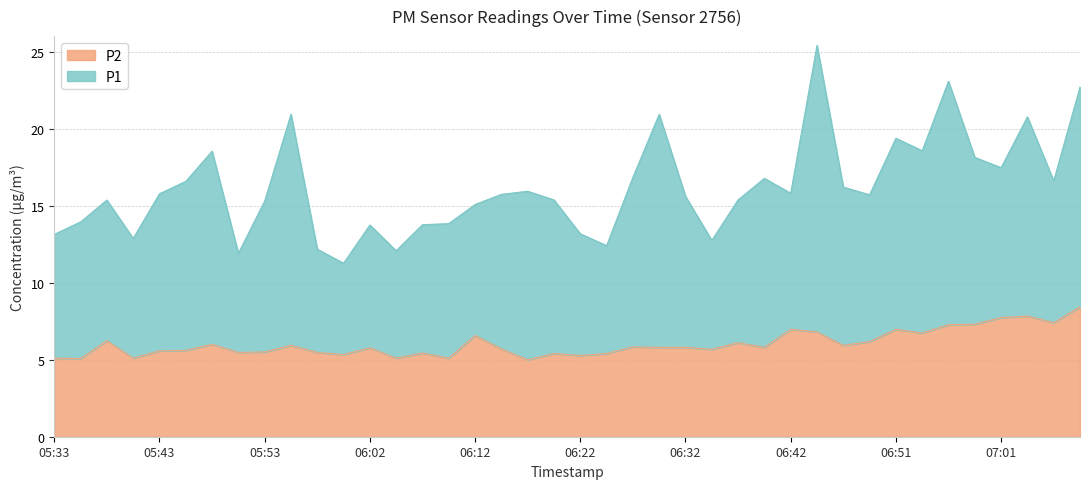

Which has a higher value, 06:10 or 05:33?

06:10